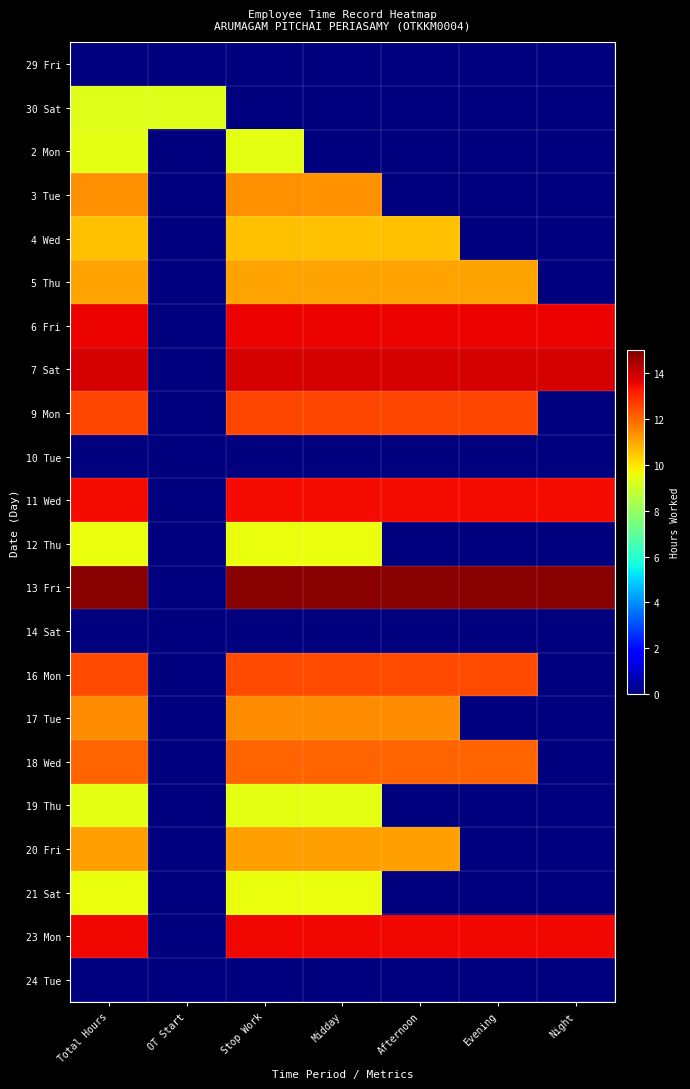

Reading right to left, what are all the values shown in this chart?

29 Fri: Night=0.0	Evening=0.0	Afternoon=0.0	Midday=0.0	Stop Work=0.0	OT Start=0.0	Total Hours=0.0
30 Sat: Night=0.0	Evening=0.0	Afternoon=0.0	Midday=0.0	Stop Work=0.0	OT Start=9.3	Total Hours=9.3
2 Mon: Night=0.0	Evening=0.0	Afternoon=0.0	Midday=0.0	Stop Work=9.4	OT Start=0.0	Total Hours=9.4
3 Tue: Night=0.0	Evening=0.0	Afternoon=0.0	Midday=11.3	Stop Work=11.3	OT Start=0.0	Total Hours=11.3
4 Wed: Night=0.0	Evening=0.0	Afternoon=10.6	Midday=10.6	Stop Work=10.6	OT Start=0.0	Total Hours=10.6
5 Thu: Night=0.0	Evening=11.1	Afternoon=11.1	Midday=11.1	Stop Work=11.1	OT Start=0.0	Total Hours=11.1
6 Fri: Night=13.6	Evening=13.6	Afternoon=13.6	Midday=13.6	Stop Work=13.6	OT Start=0.0	Total Hours=13.6
7 Sat: Night=13.8	Evening=13.8	Afternoon=13.8	Midday=13.8	Stop Work=13.8	OT Start=0.0	Total Hours=13.8
9 Mon: Night=0.0	Evening=12.5	Afternoon=12.5	Midday=12.5	Stop Work=12.5	OT Start=0.0	Total Hours=12.5
10 Tue: Night=0.0	Evening=0.0	Afternoon=0.0	Midday=0.0	Stop Work=0.0	OT Start=0.0	Total Hours=0.0
11 Wed: Night=13.4	Evening=13.4	Afternoon=13.4	Midday=13.4	Stop Work=13.4	OT Start=0.0	Total Hours=13.4
12 Thu: Night=0.0	Evening=0.0	Afternoon=0.0	Midday=9.6	Stop Work=9.6	OT Start=0.0	Total Hours=9.6
13 Fri: Night=14.8	Evening=14.8	Afternoon=14.8	Midday=14.8	Stop Work=14.8	OT Start=0.0	Total Hours=14.8
14 Sat: Night=0.0	Evening=0.0	Afternoon=0.0	Midday=0.0	Stop Work=0.0	OT Start=0.0	Total Hours=0.0
16 Mon: Night=0.0	Evening=12.4	Afternoon=12.4	Midday=12.4	Stop Work=12.4	OT Start=0.0	Total Hours=12.4
17 Tue: Night=0.0	Evening=0.0	Afternoon=11.4	Midday=11.4	Stop Work=11.4	OT Start=0.0	Total Hours=11.4
18 Wed: Night=0.0	Evening=12.0	Afternoon=12.0	Midday=12.0	Stop Work=12.0	OT Start=0.0	Total Hours=12.0
19 Thu: Night=0.0	Evening=0.0	Afternoon=0.0	Midday=9.4	Stop Work=9.4	OT Start=0.0	Total Hours=9.4
20 Fri: Night=0.0	Evening=0.0	Afternoon=11.1	Midday=11.1	Stop Work=11.1	OT Start=0.0	Total Hours=11.1
21 Sat: Night=0.0	Evening=0.0	Afternoon=0.0	Midday=9.5	Stop Work=9.5	OT Start=0.0	Total Hours=9.5
23 Mon: Night=13.5	Evening=13.5	Afternoon=13.5	Midday=13.5	Stop Work=13.5	OT Start=0.0	Total Hours=13.5
24 Tue: Night=0.0	Evening=0.0	Afternoon=0.0	Midday=0.0	Stop Work=0.0	OT Start=0.0	Total Hours=0.0